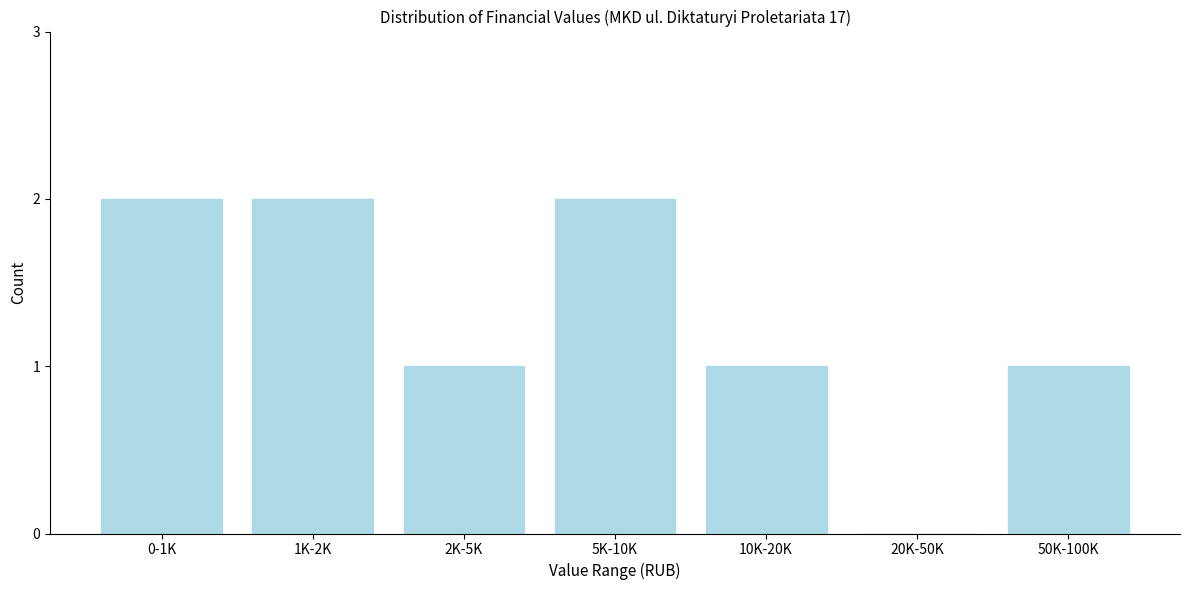

Reading left to right, list all the values displayed in this chart.

0-1K=2	1K-2K=2	2K-5K=1	5K-10K=2	10K-20K=1	20K-50K=0	50K-100K=1